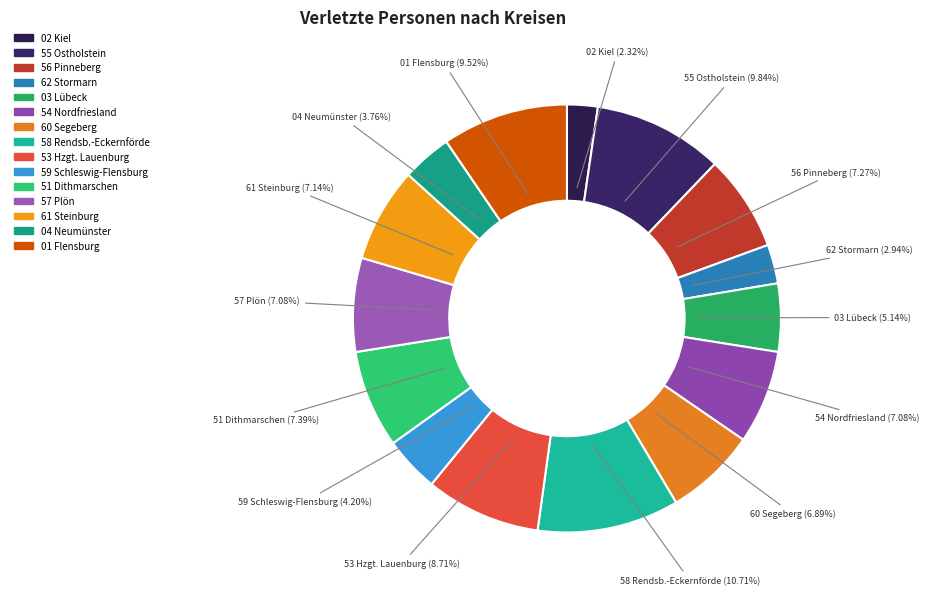

Count the number of slices in the pie.

15